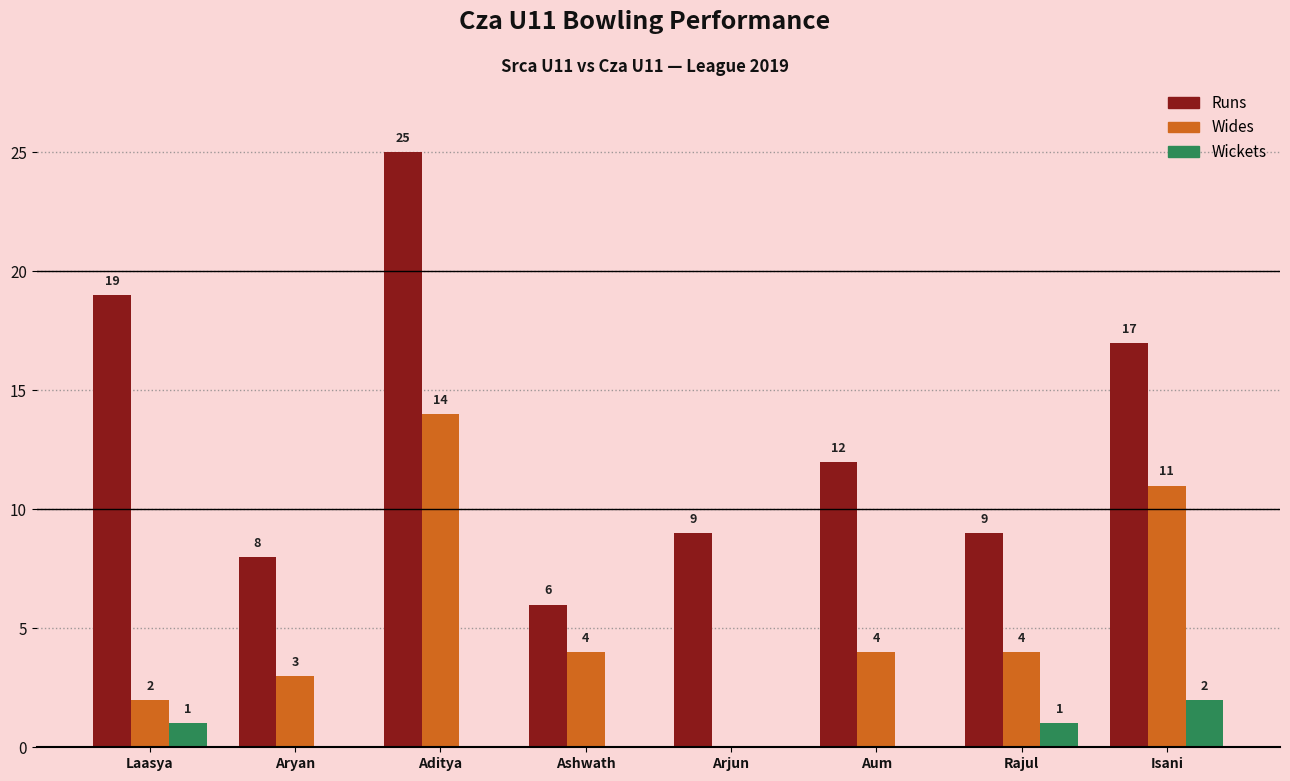

Which series changed the most between Aditya and Isani?

Runs